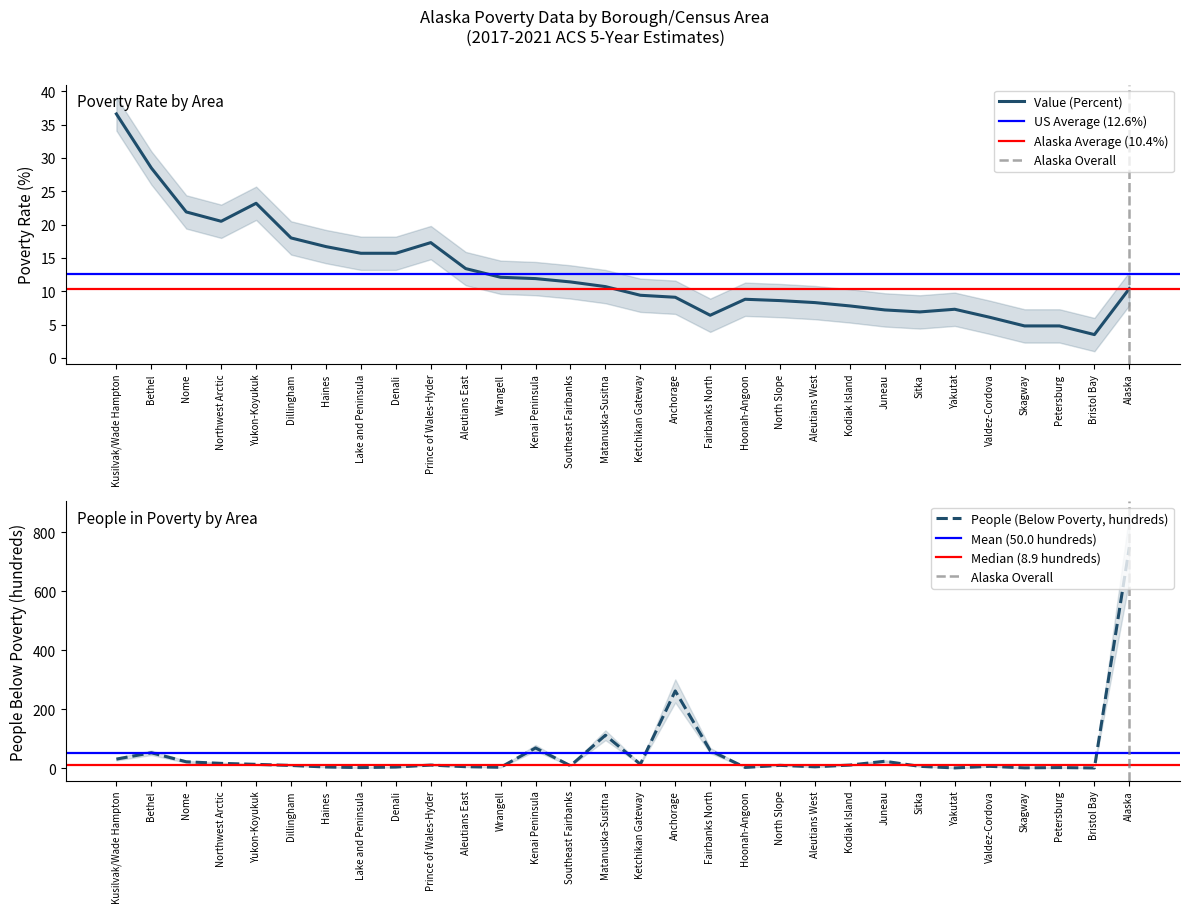

Where do People (Below Poverty, hundreds) and Value (Percent) first cross each other?

Kusilvak/Wade Hampton and Bethel